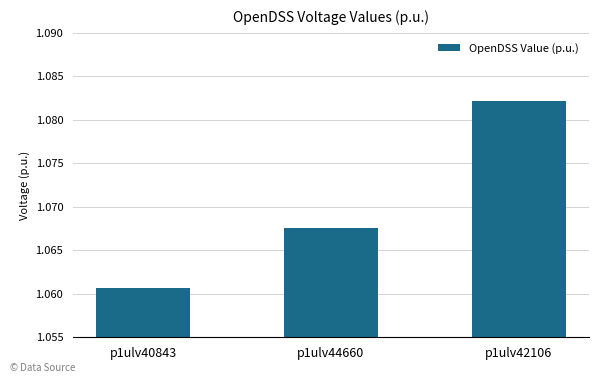

At which label is the value closest to 1?

p1ulv40843